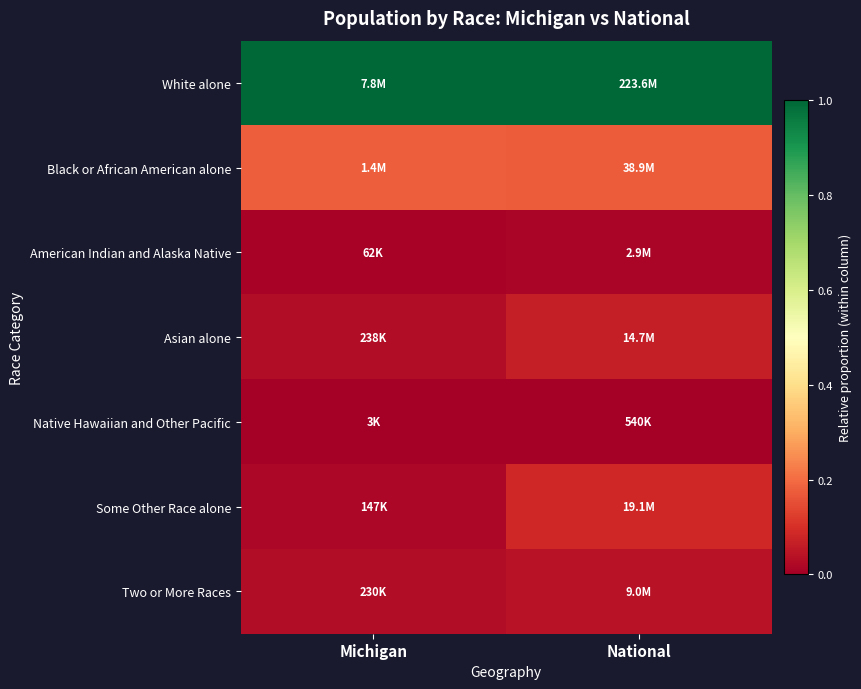

At Michigan, list the series in order from largest to smallest.

White alone, Black or African American alone, Asian alone, Two or More Races, Some Other Race alone, American Indian and Alaska Native, Native Hawaiian and Other Pacific